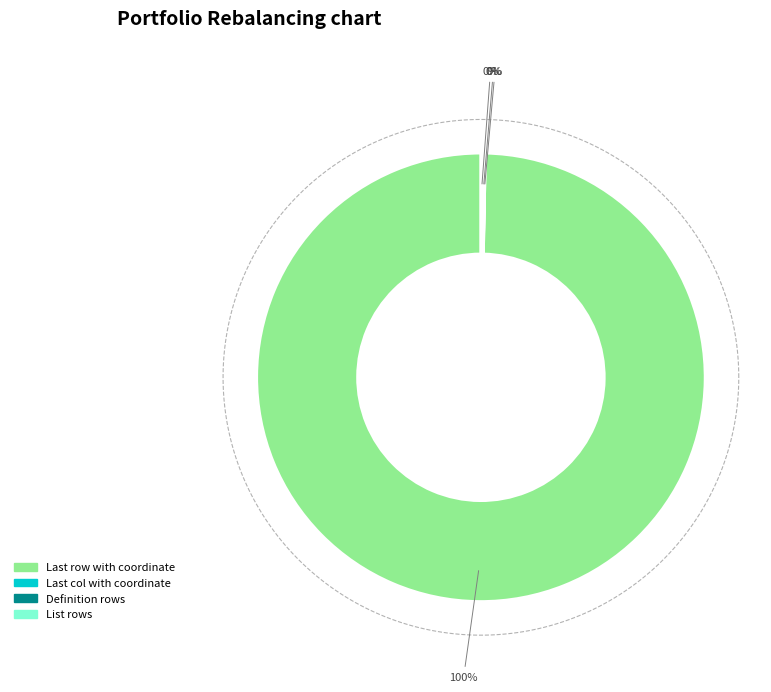

Is there any slice that represents more than half of the pie?

Yes